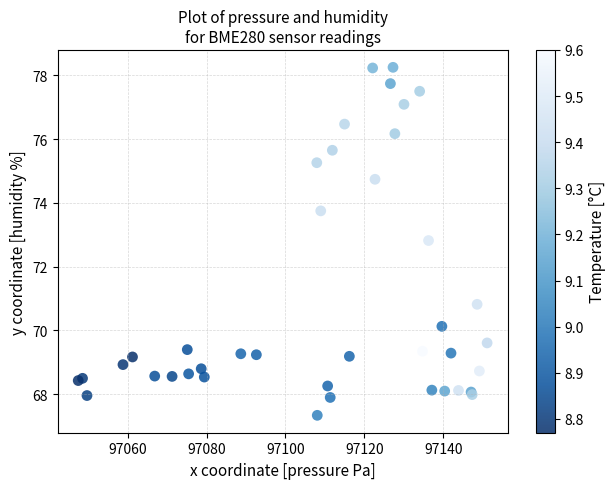

What Y value in the scatter plot is closest to 72?

72.8